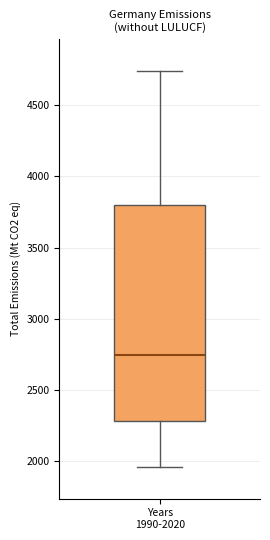

Transcribe this box plot: give where the median line is, the range the box spans, and where the two whiskers end, as read against the y-axis. The values are not printed on the chart, so give them approximately, as read against the axis.

median 2750, box 2300 to 3800, whiskers 1950 to 4750